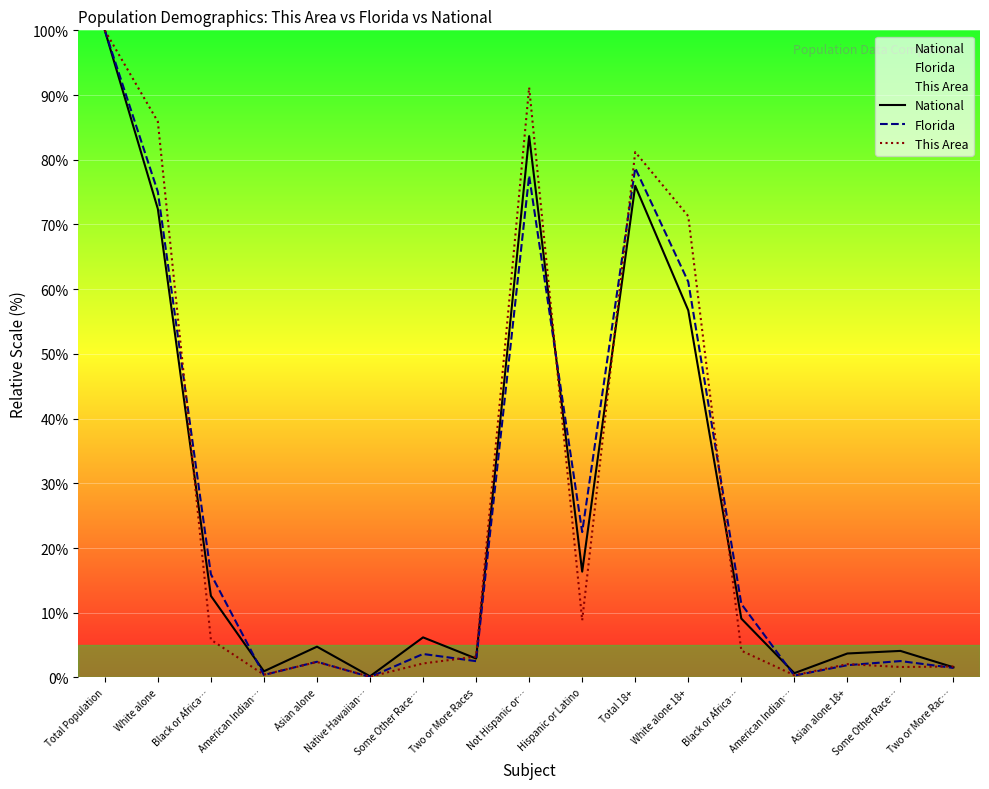

List the series in order of their overall mean, lowest first.

National, Florida, This Area